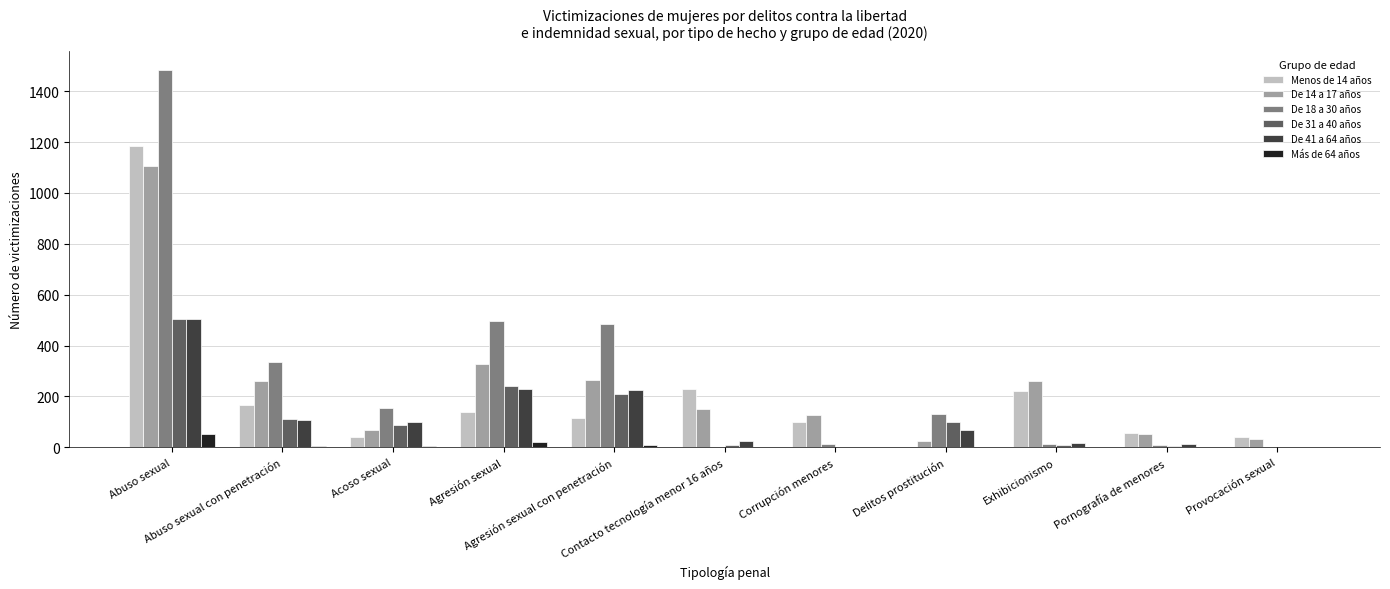

What is the label of the 8th bar from the left?

Delitos prostitución